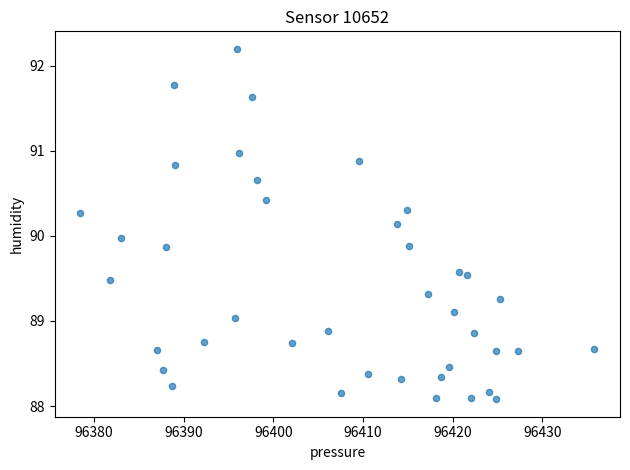

What is the range of X values (max minus min)?

57.3